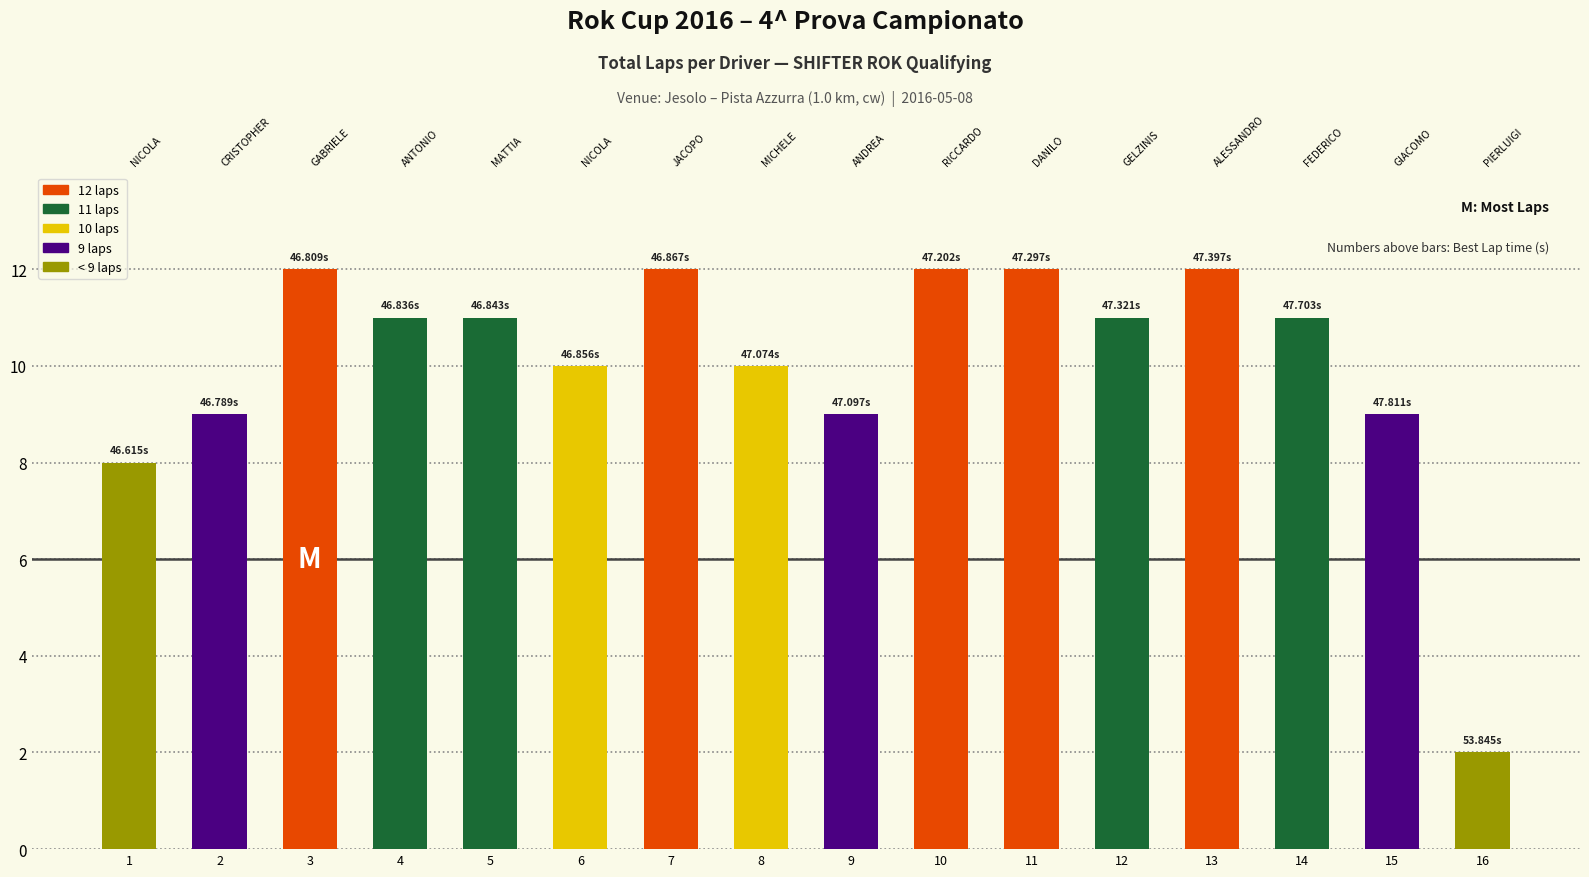

The chart shows a value of 8 at 1. True or false?

True